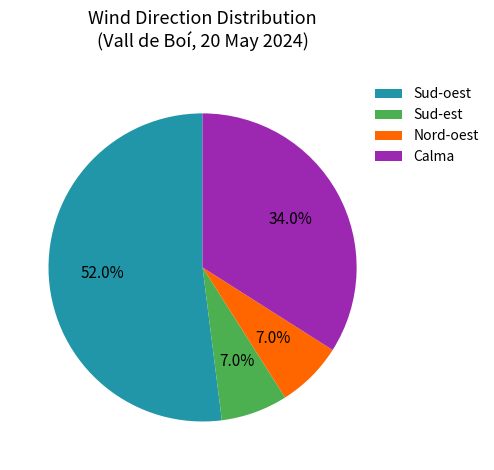

Which category accounts for the majority?

Sud-oest